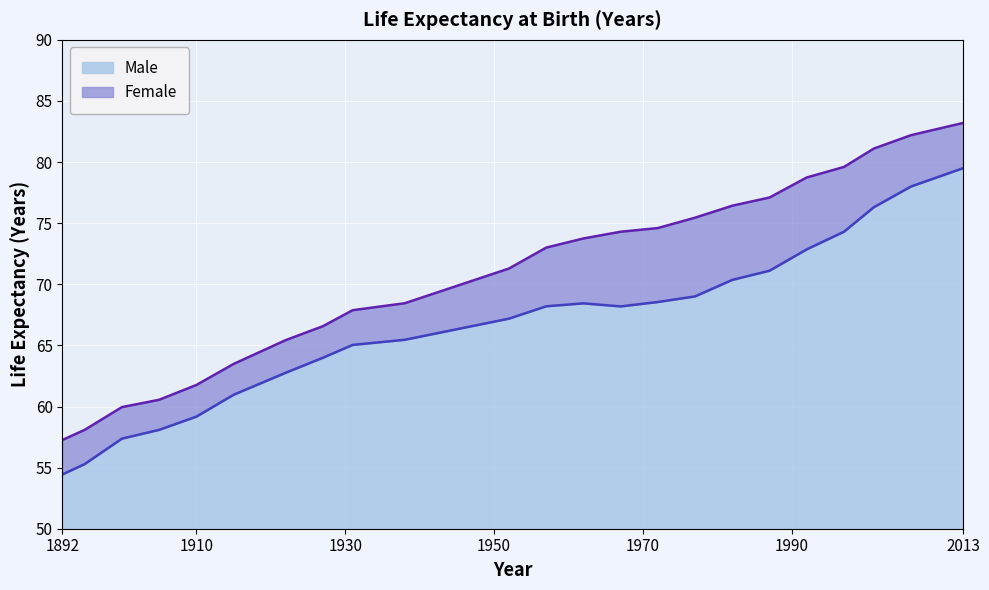

List the labels in order of Female value, smallest first.

1892, 1895, 1900, 1905, 1910, 1915, 1922, 1927, 1931, 1938, 1952, 1957, 1962, 1967, 1972, 1977, 1982, 1987, 1992, 1997, 2001, 2006, 2013